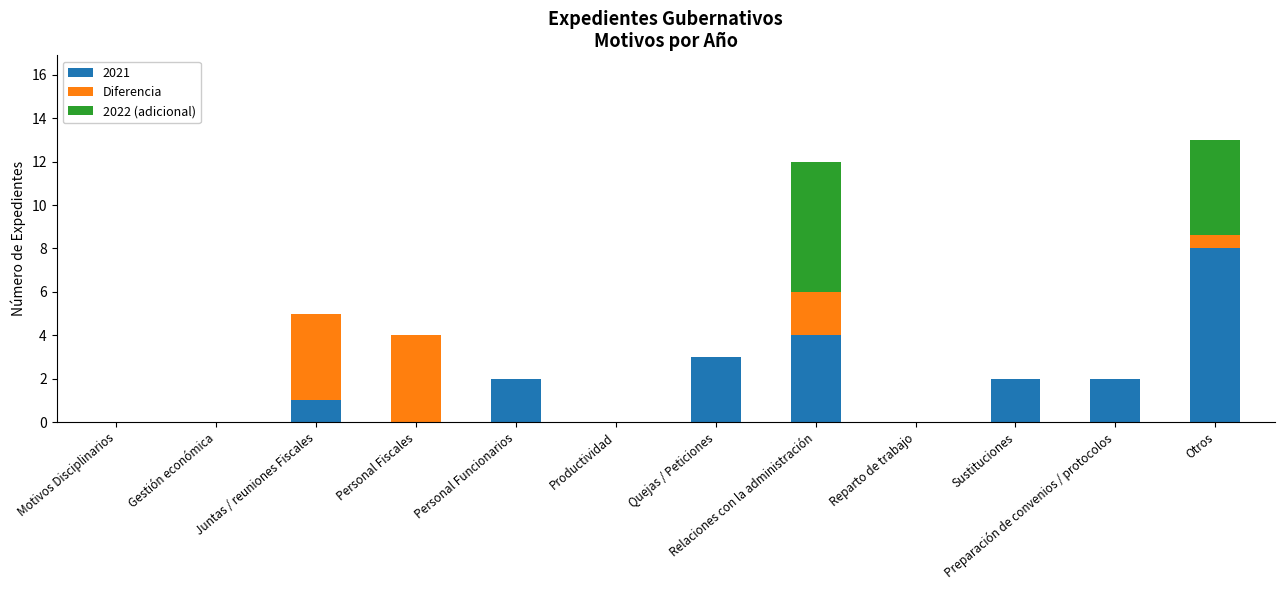

What is the maximum value for 2021?

8.0